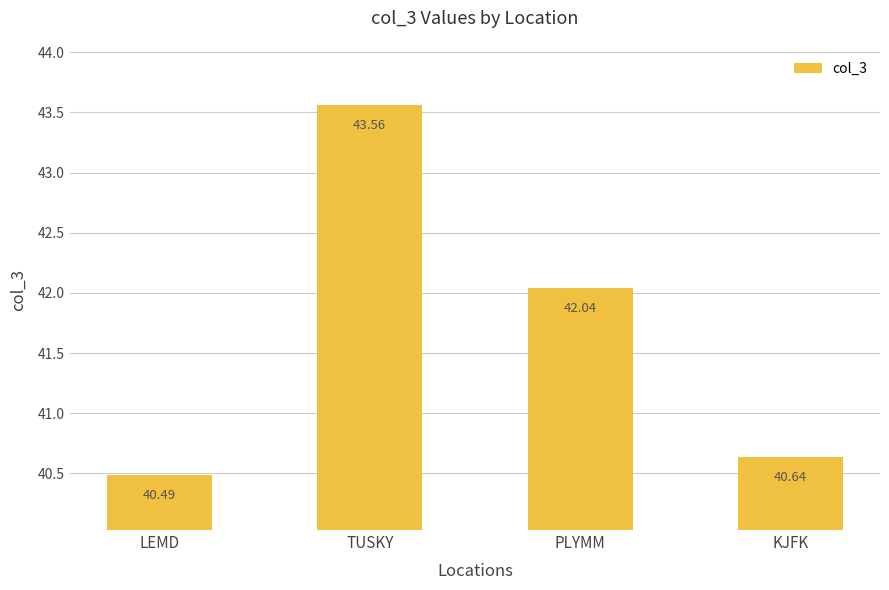

Count the values in the range 40 to 43.

3